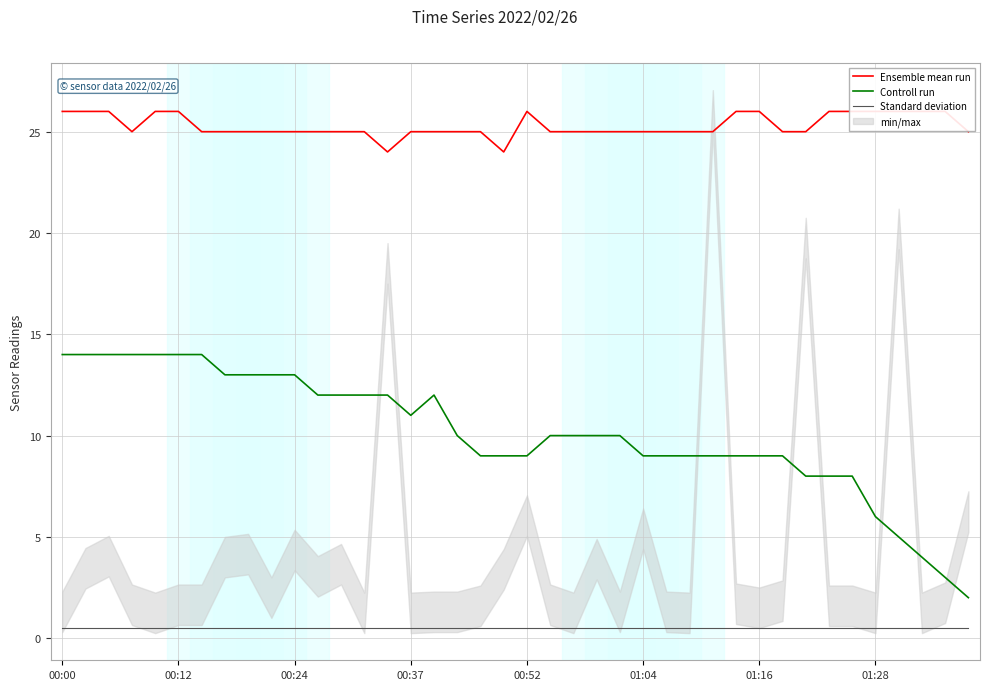

Which has a higher value, 9 or 12?

9